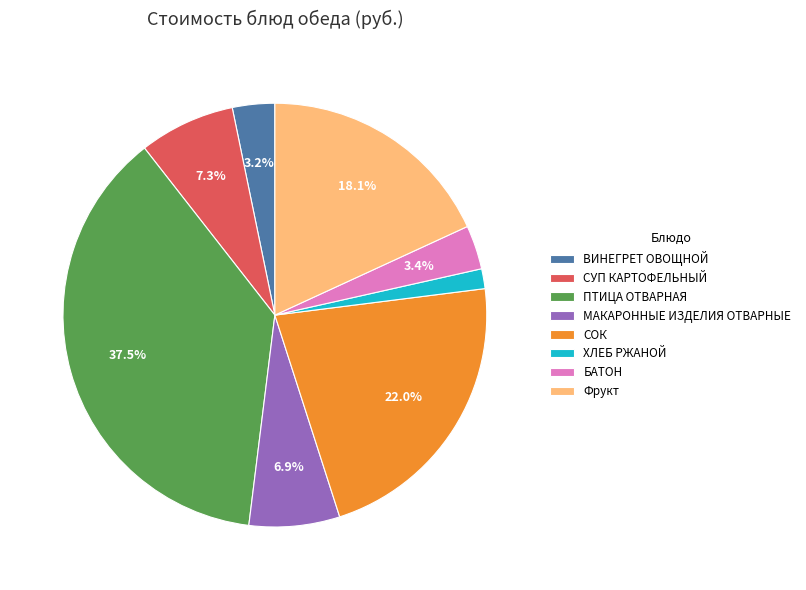

Which has a higher value, СОК or ПТИЦА ОТВАРНАЯ?

ПТИЦА ОТВАРНАЯ